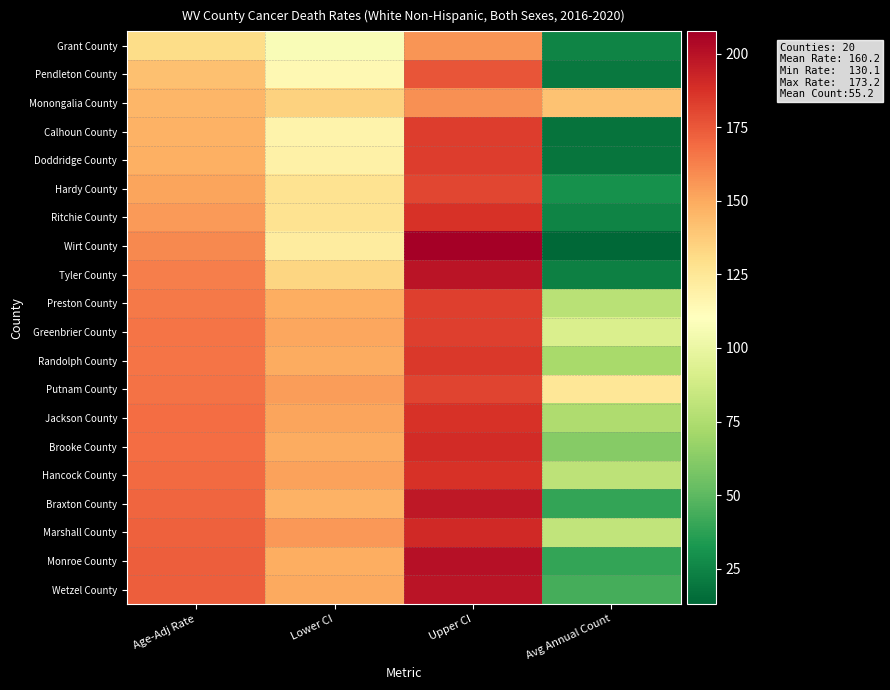

Which has a higher value, Age-Adj Rate or Upper CI?

Upper CI